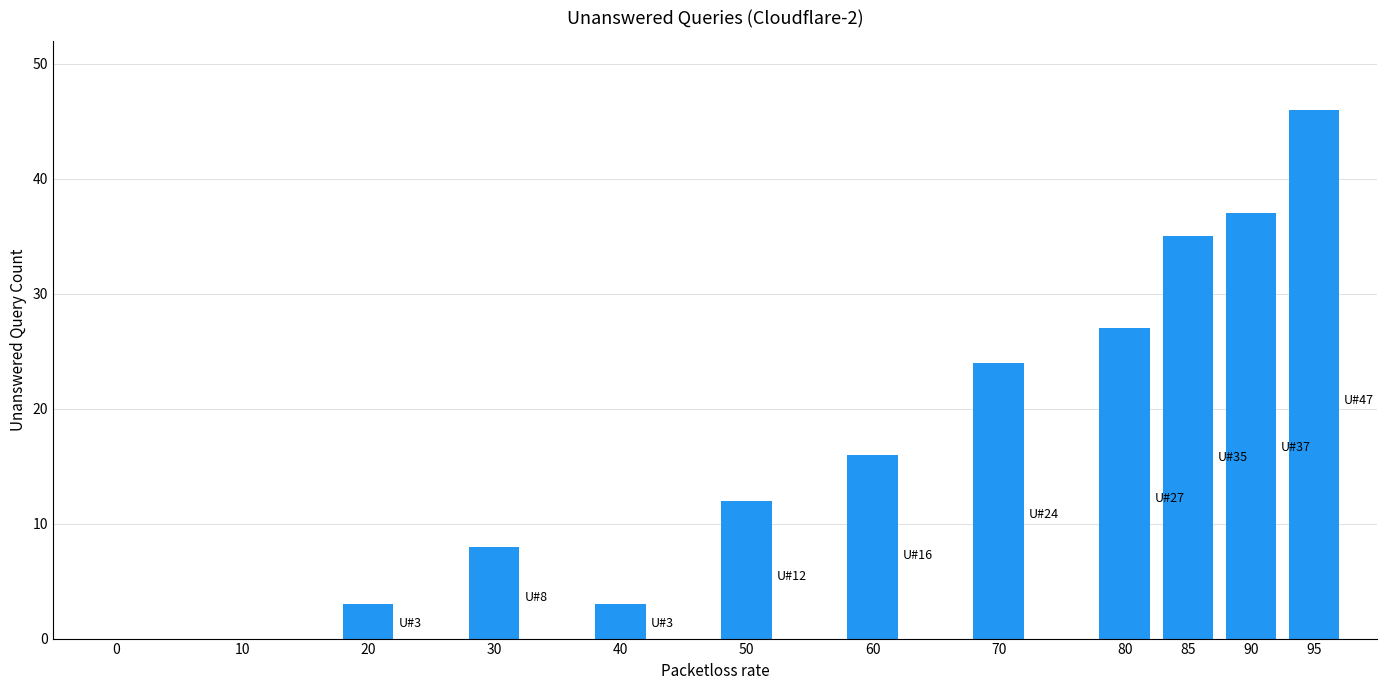

Reading right to left, extract all data points from this chart.

46	37	35	27	24	16	12	3	8	3